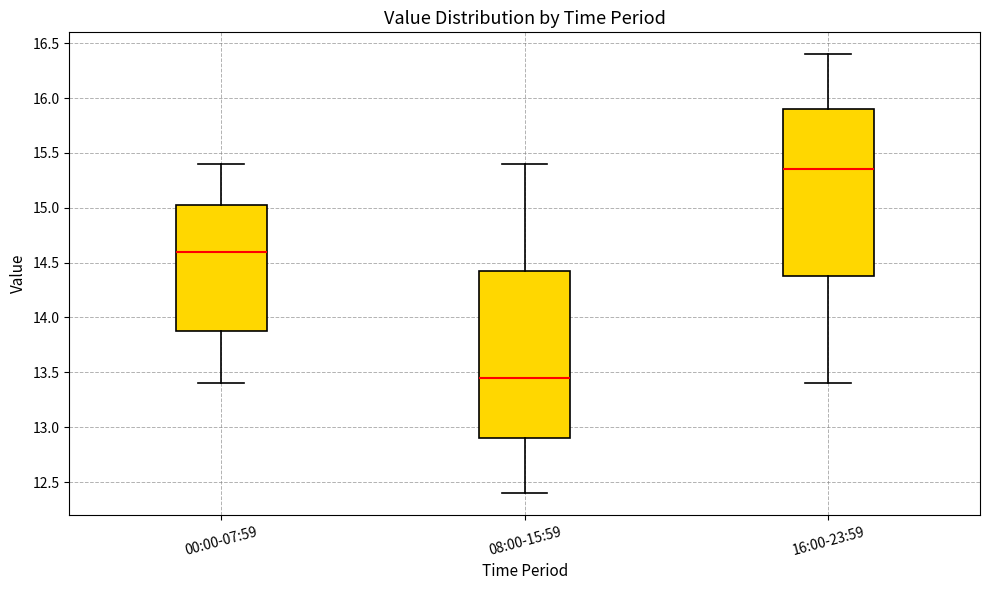

Which box has the highest median line?

16:00-23:59